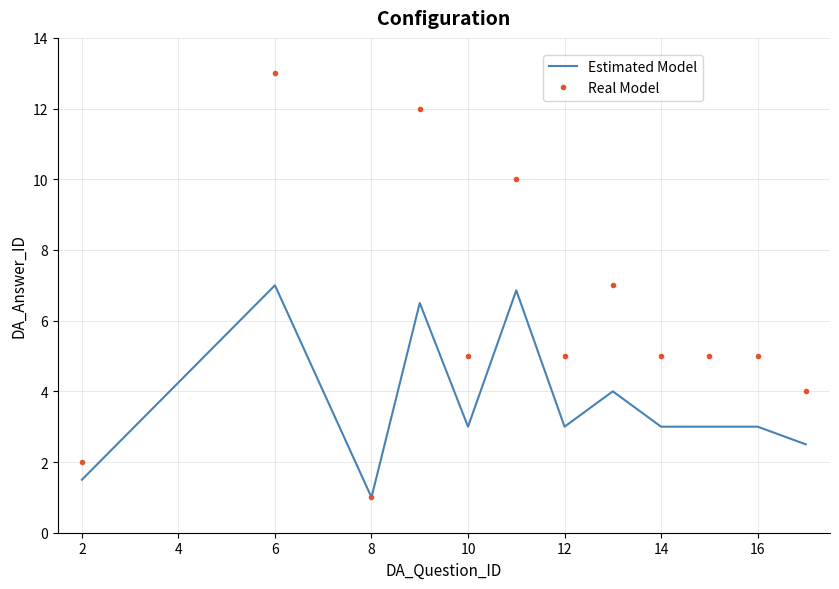

Rank the series by their maximum value, from highest to lowest.

Real Model, Estimated Model